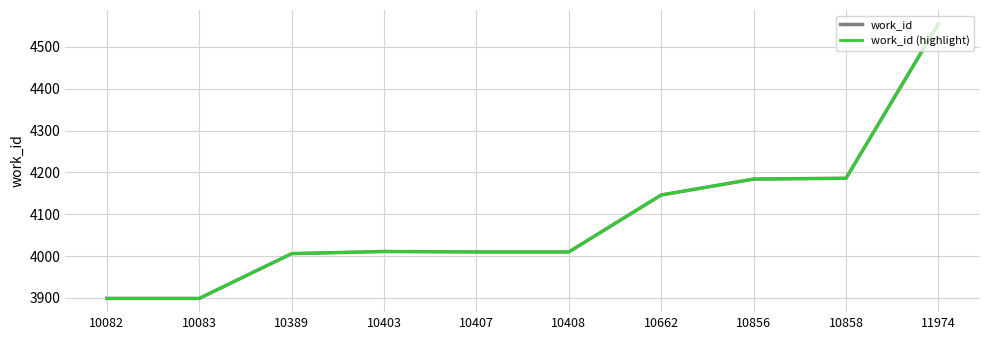

True or false: work_id (highlight) and work_id intersect in this chart.

False